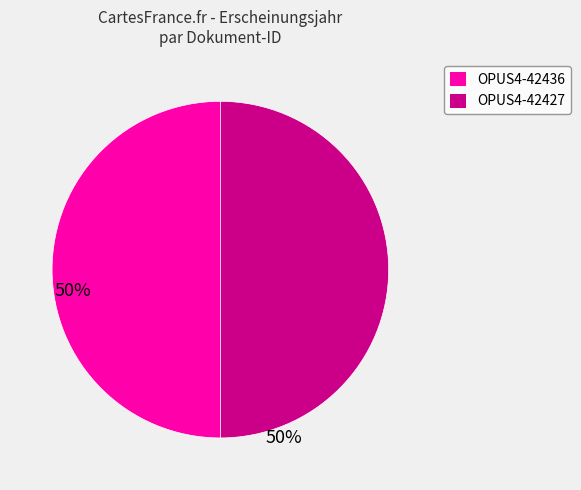

Combined, do OPUS4-42427 and OPUS4-42436 account for over 50%?

Yes